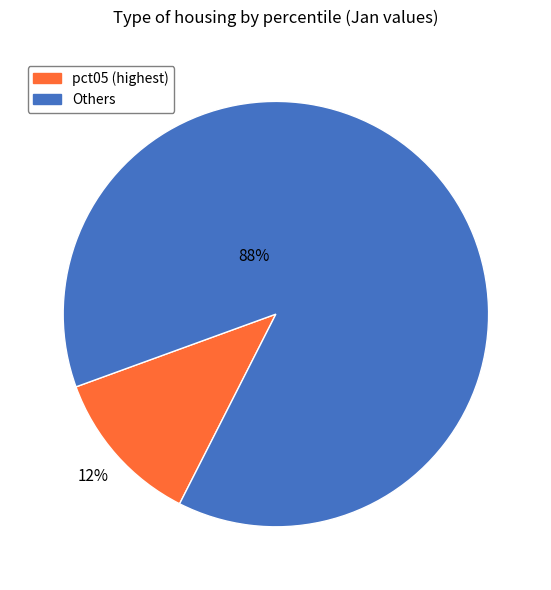

Does any single category account for the majority?

Yes